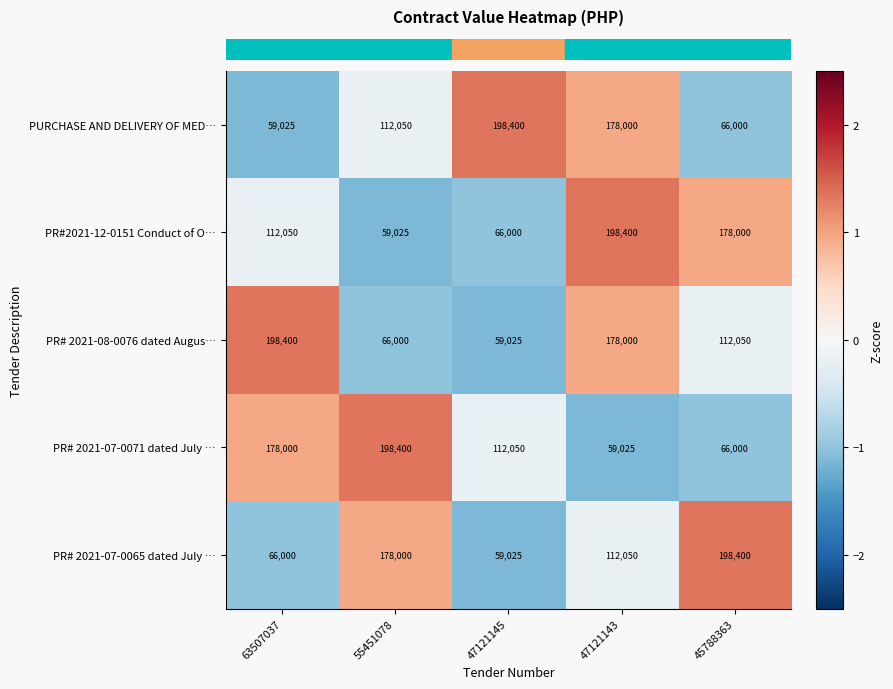

Reading left to right, transcribe all the data shown in this chart.

PURCHASE AND DELIVERY OF MED…: 63507037=59025	55451078=112050	47121145=198400	47121143=178000	45788363=66000
PR#2021-12-0151 Conduct of O…: 63507037=112050	55451078=59025	47121145=66000	47121143=198400	45788363=178000
PR# 2021-08-0076 dated Augus…: 63507037=198400	55451078=66000	47121145=59025	47121143=178000	45788363=112050
PR# 2021-07-0071 dated July …: 63507037=178000	55451078=198400	47121145=112050	47121143=59025	45788363=66000
PR# 2021-07-0065 dated July …: 63507037=66000	55451078=178000	47121145=59025	47121143=112050	45788363=198400